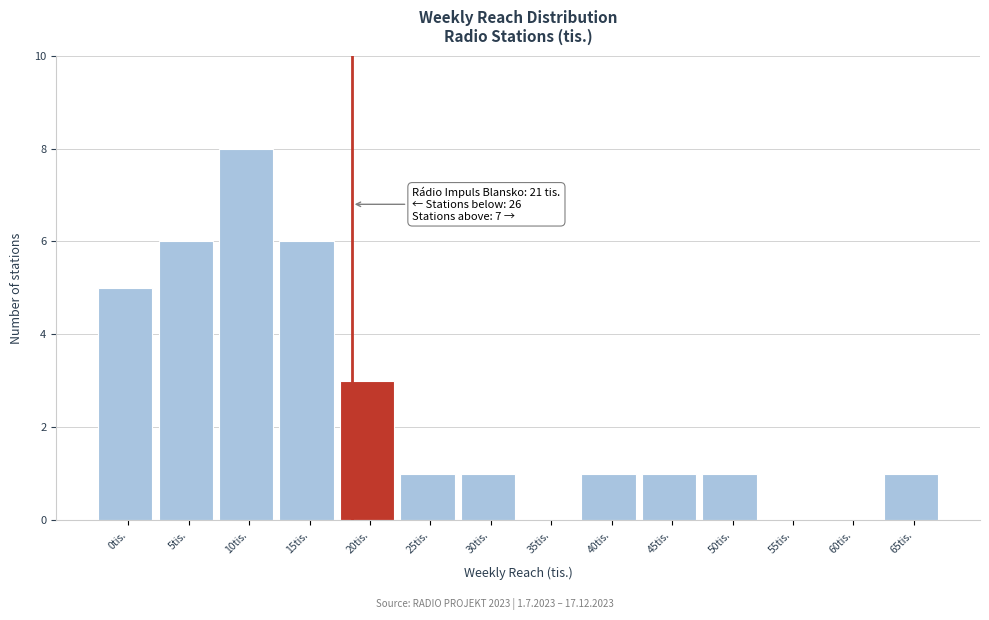

Reading right to left, extract all data points from this chart.

65tis.=1	60tis.=0	55tis.=0	50tis.=1	45tis.=1	40tis.=1	35tis.=0	30tis.=1	25tis.=1	20tis.=3	15tis.=6	10tis.=8	5tis.=6	0tis.=5